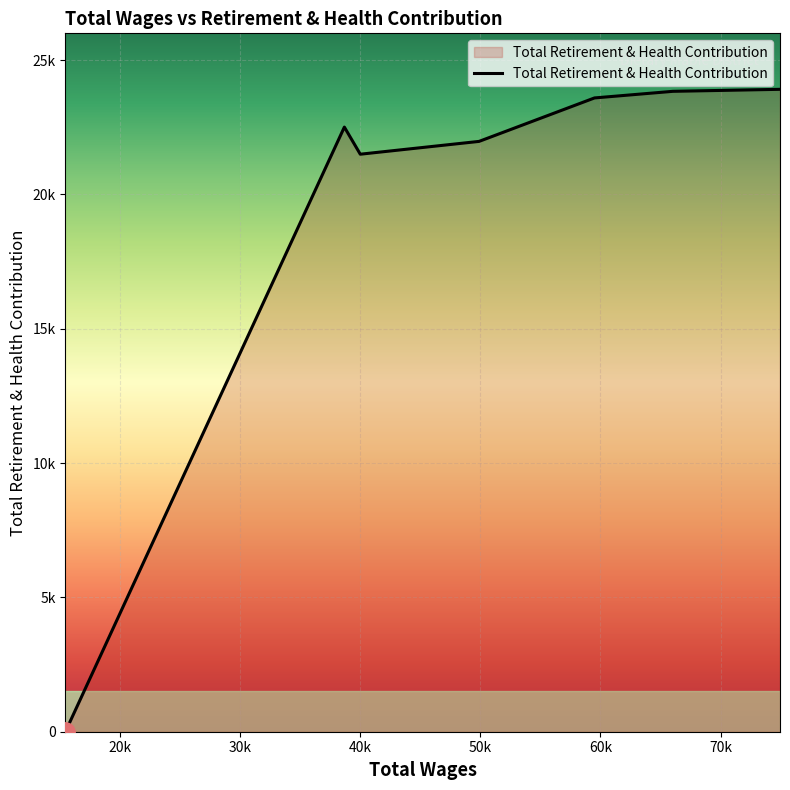

At which category does the data reach its first local valley?

40002.0